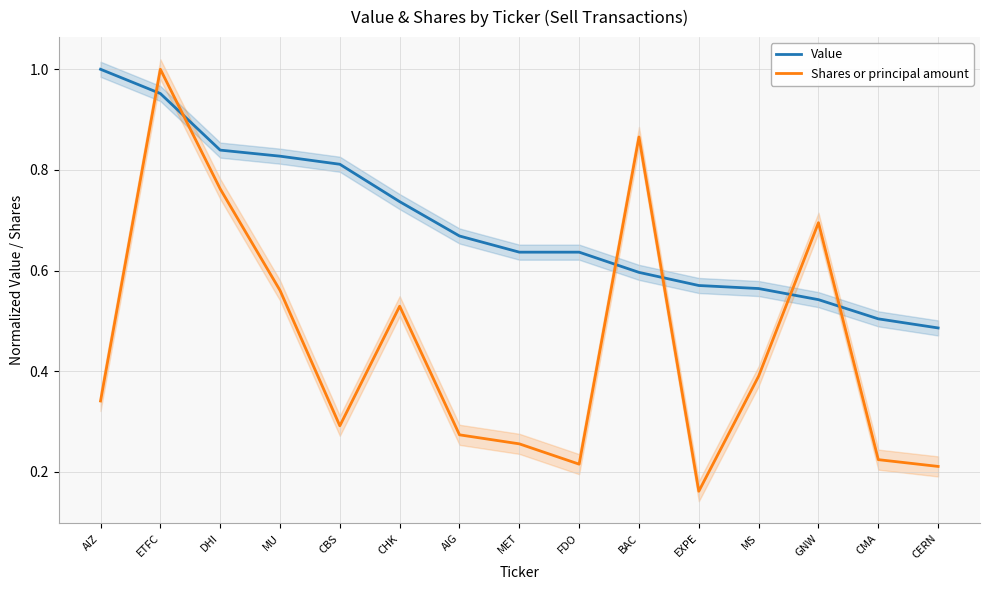

What is the label of the 11th point from the right?

CBS